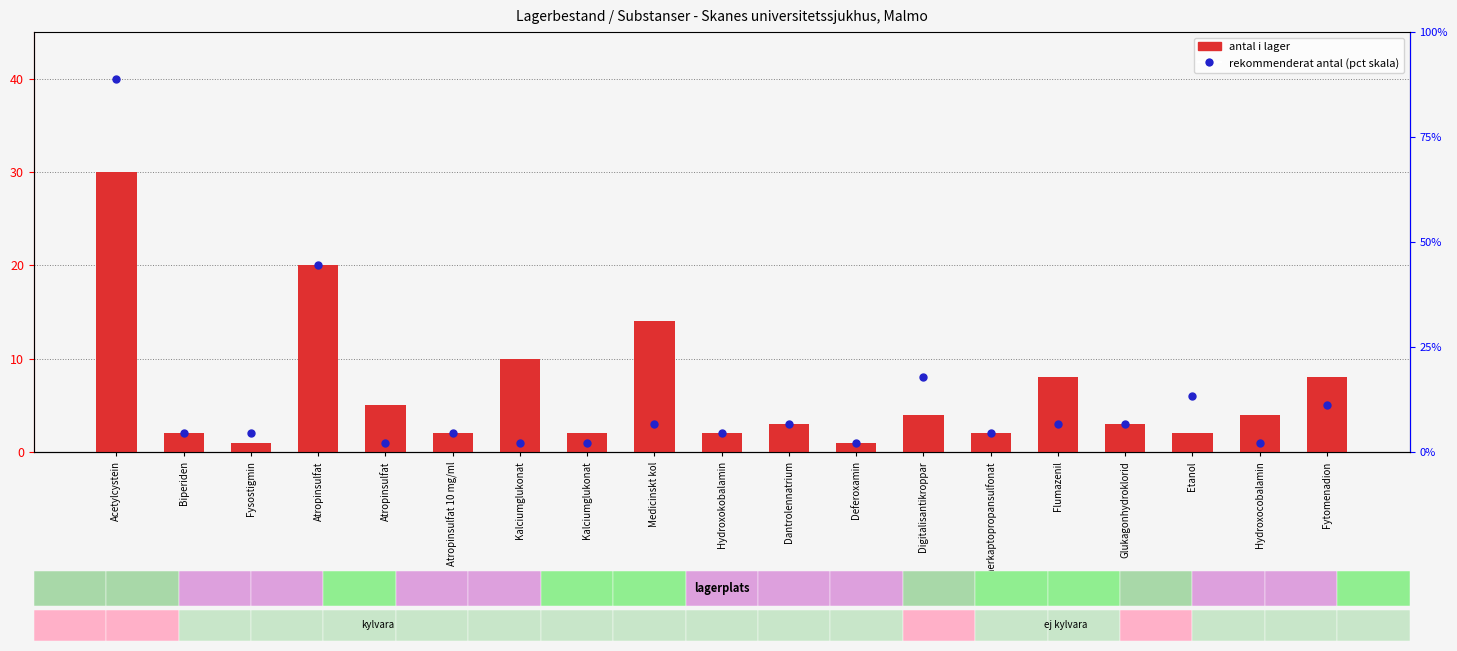

At which category is the sum across all series the highest?

Acetylcystein